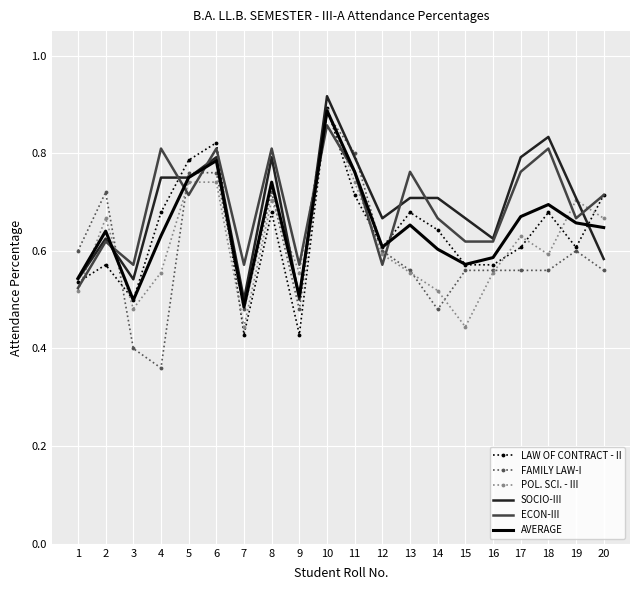

At which label is ECON-III closest to 0?

1